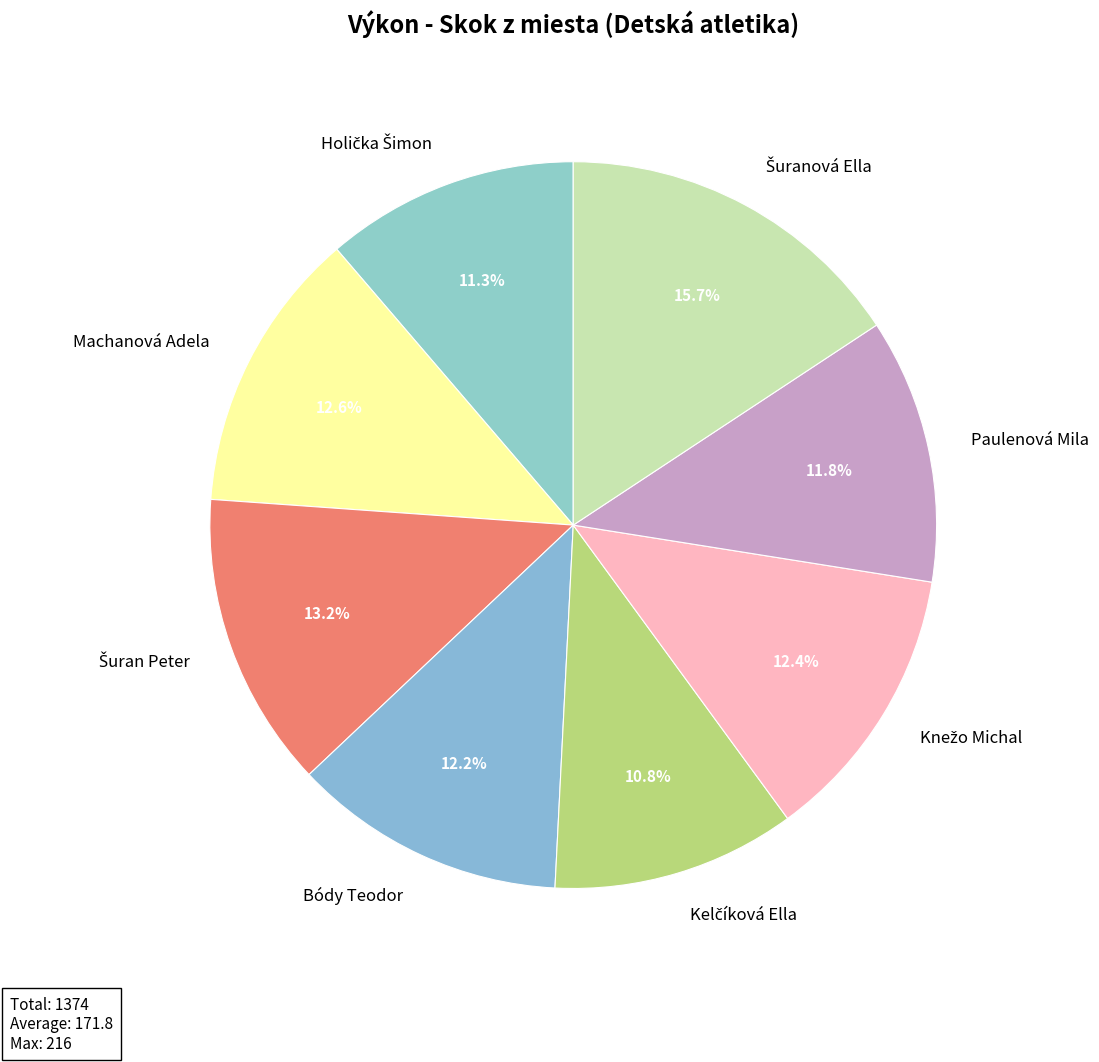

How much of the chart is everything except Paulenová Mila?

88.2%